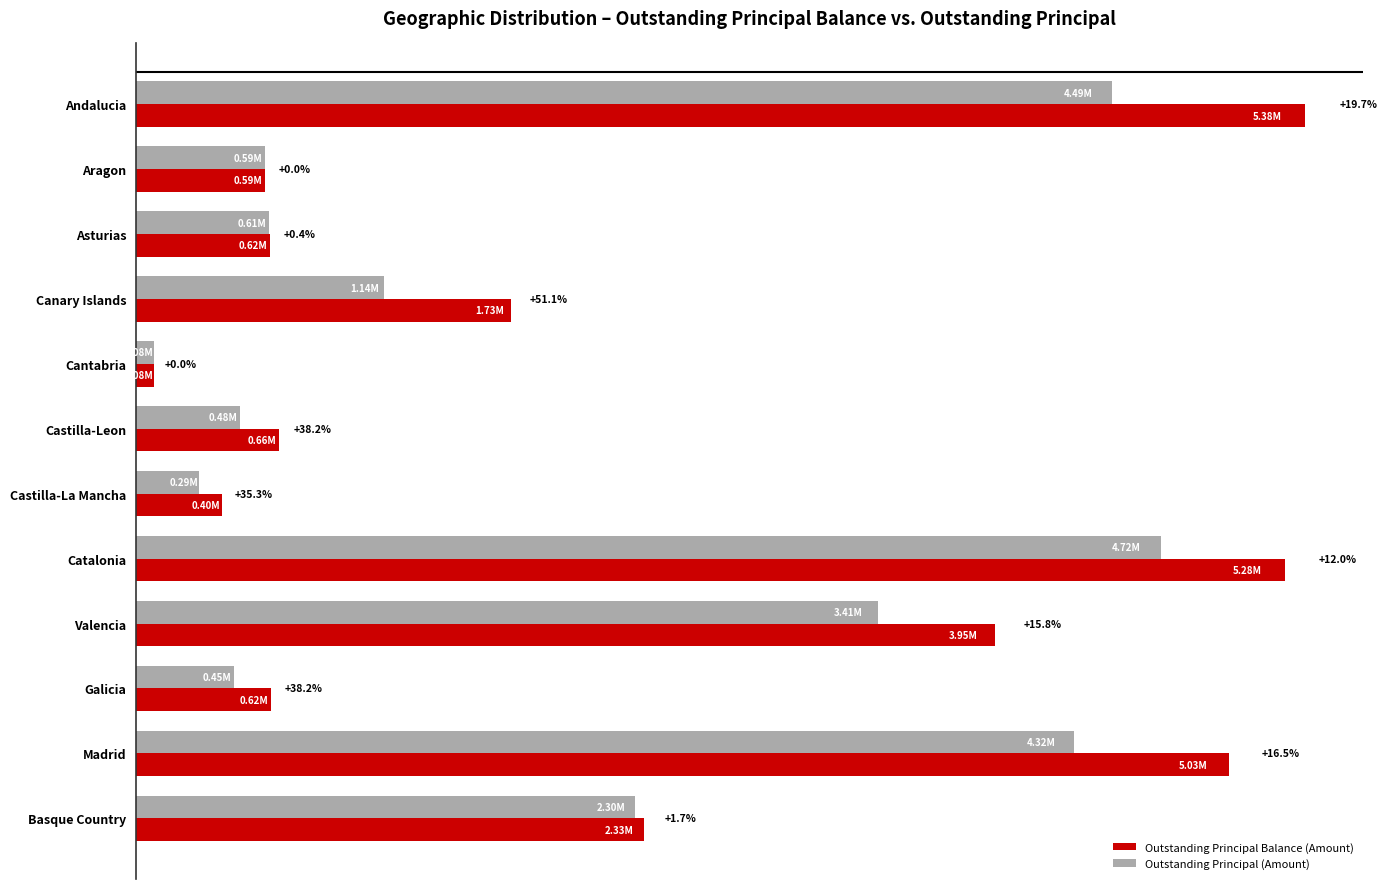

What is the value of the Outstanding Principal (Amount) bar at the 4th from the left?

1142741.7